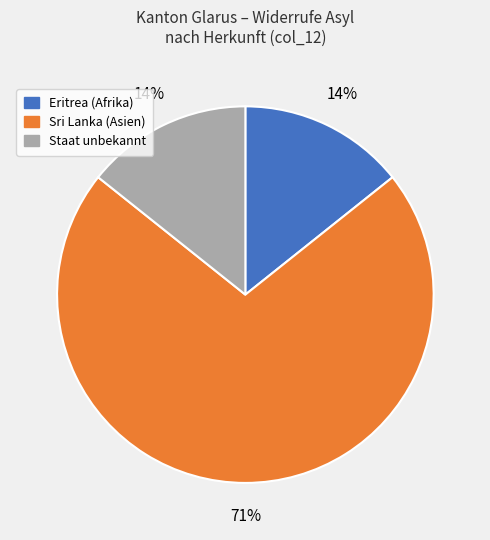

Approximately how many times larger is the value at Eritrea (Afrika) compared to Sri Lanka (Asien)?

0.2